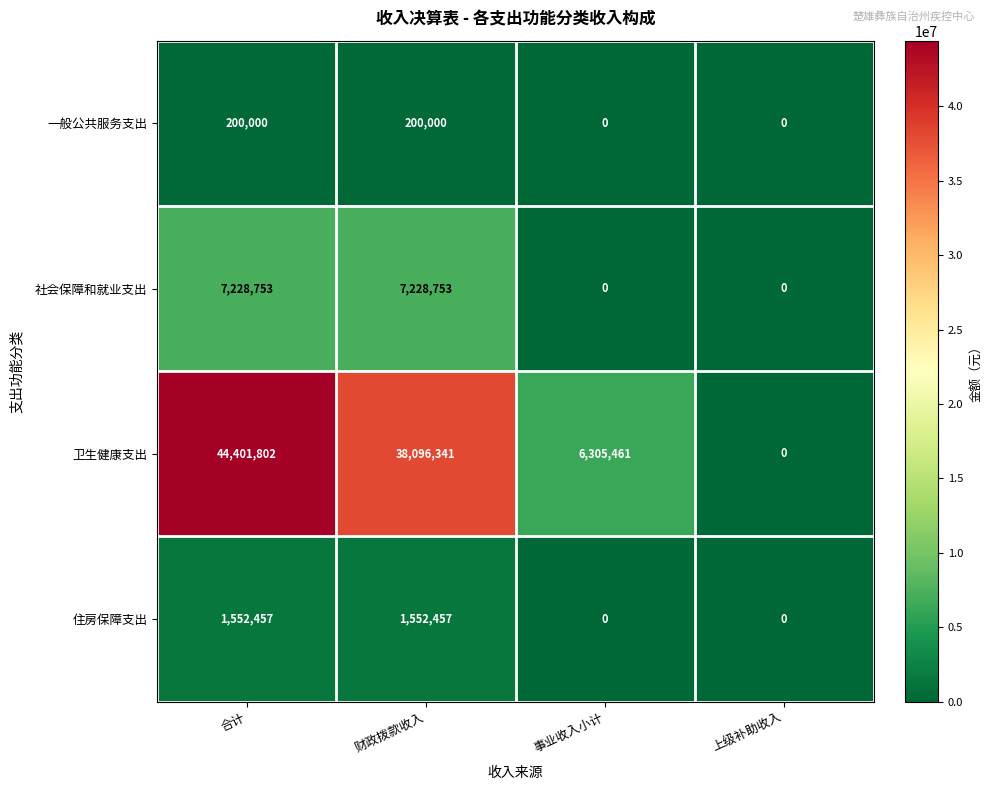

Which category has the highest value in the 卫生健康支出 series?

合计